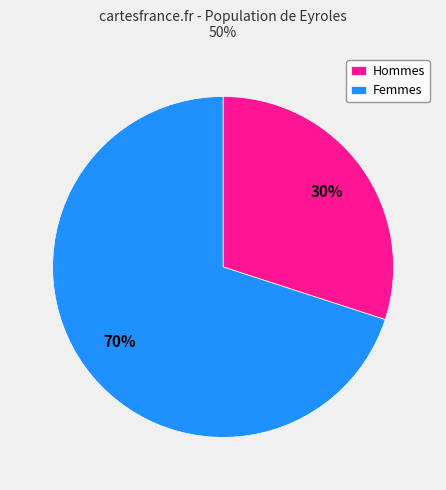

To the nearest percent, what portion does Femmes represent?

70%